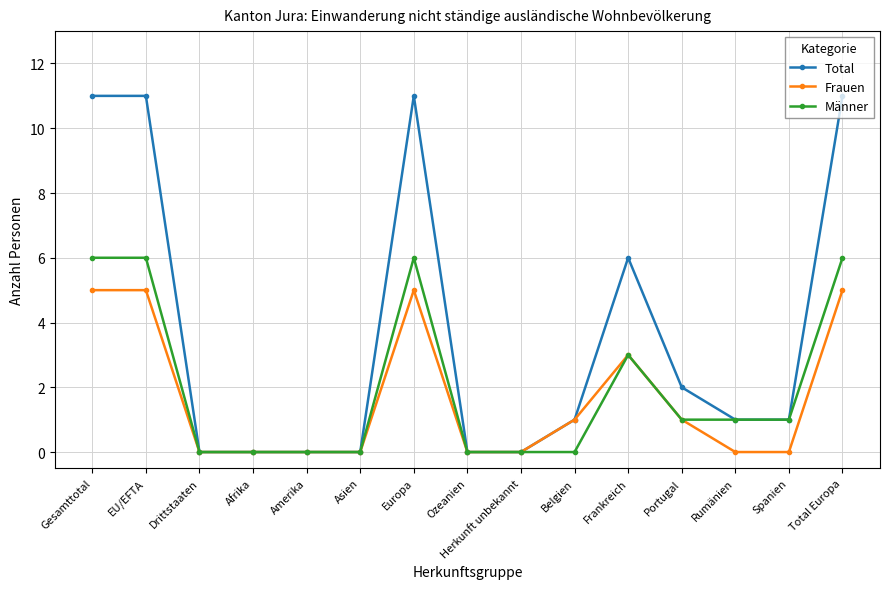

Rank the series at Europa from highest to lowest value.

Total, Männer, Frauen